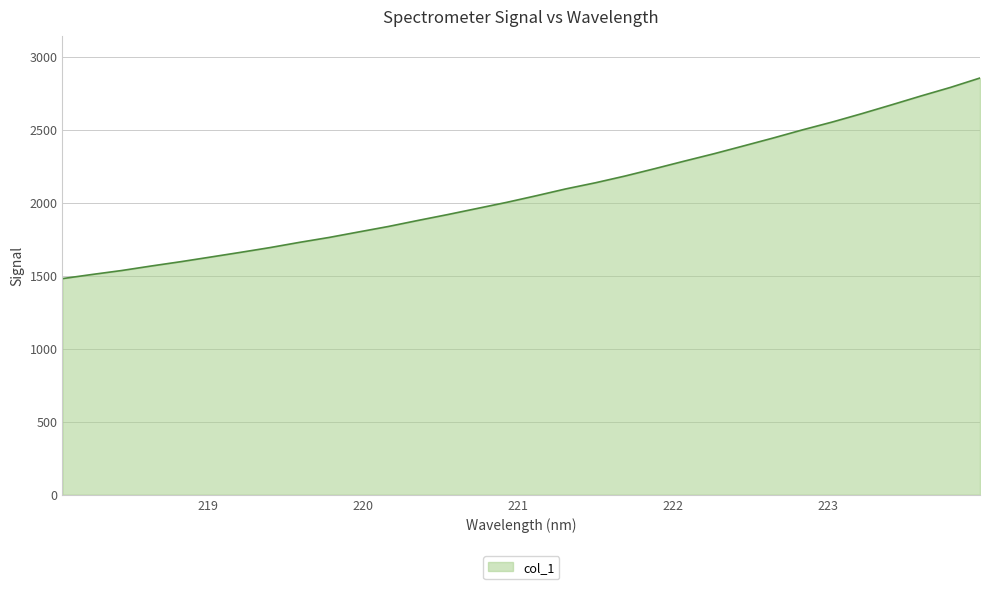

What is the difference between the maximum and minimum values?

1373.4